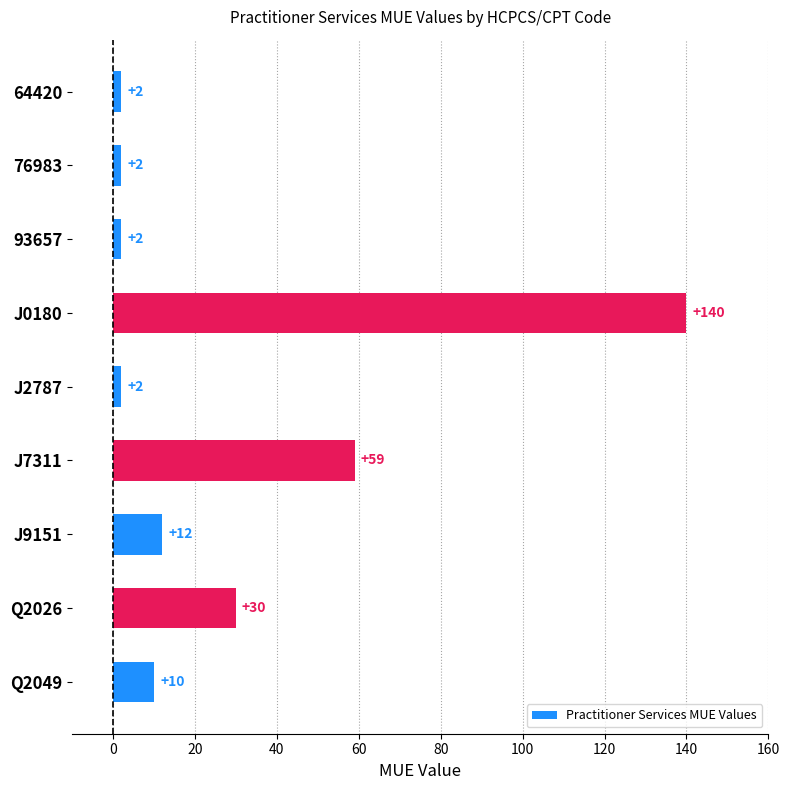

What is the average value?

29